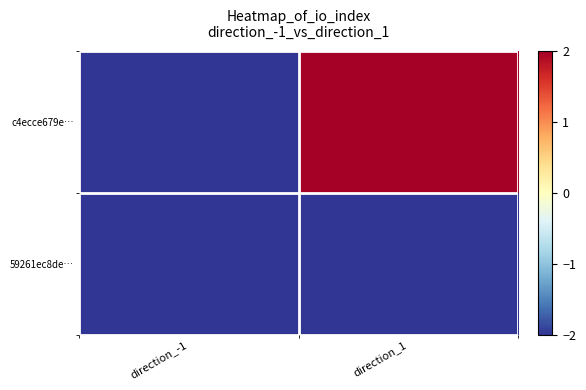

Which series changed the most between direction_-1 and direction_1?

c4ecce679e…